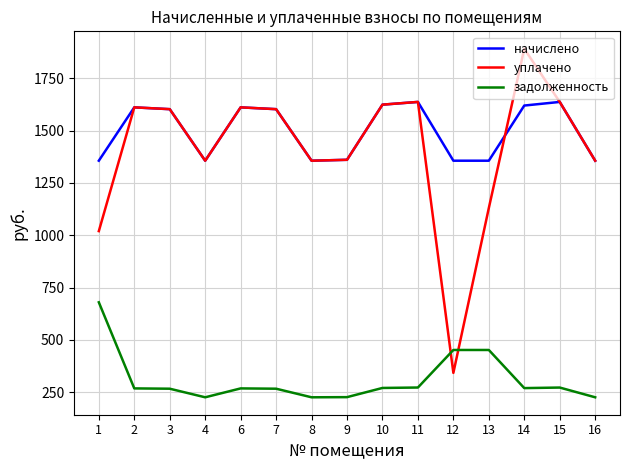

Which series has the largest range (max minus min)?

уплачено